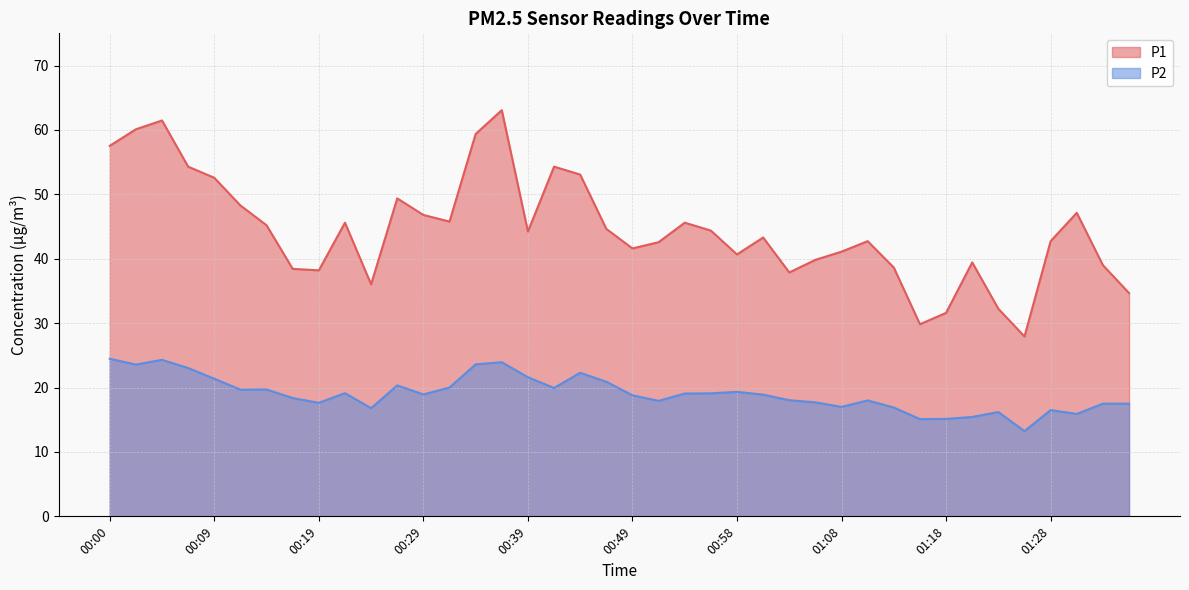

What is the value of the P2 point at the 2nd from the left?

23.6